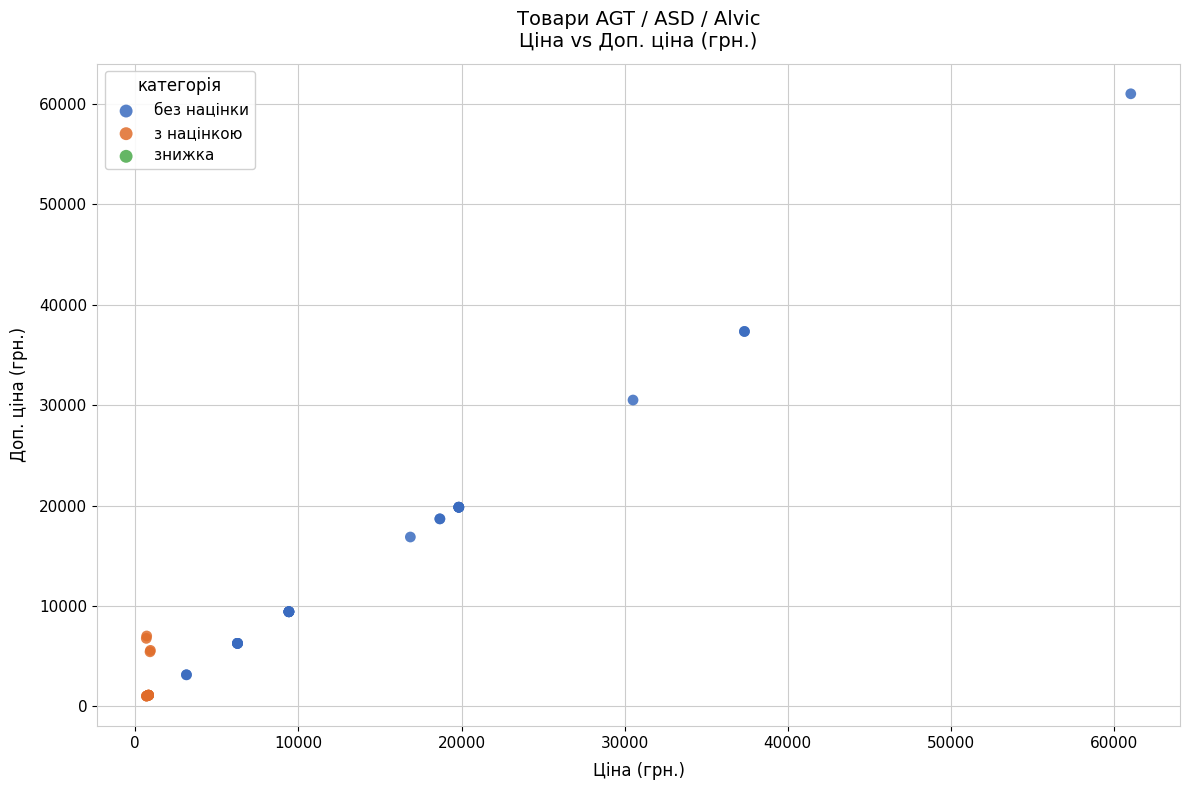

Which series reaches the minimum Y coordinate?

з націнкою